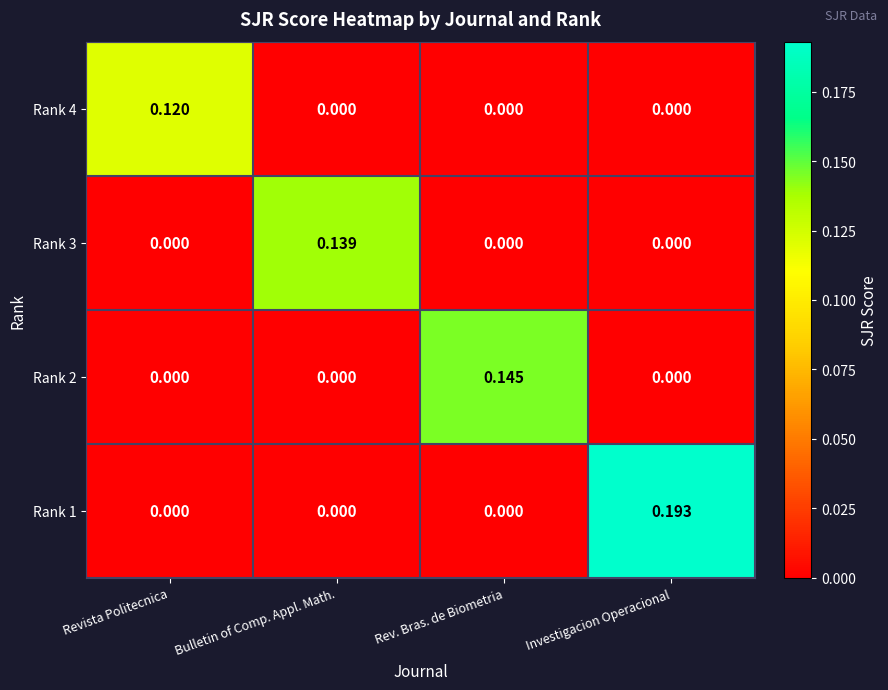

At which category does the chart reach its peak across all series?

Investigacion Operacional